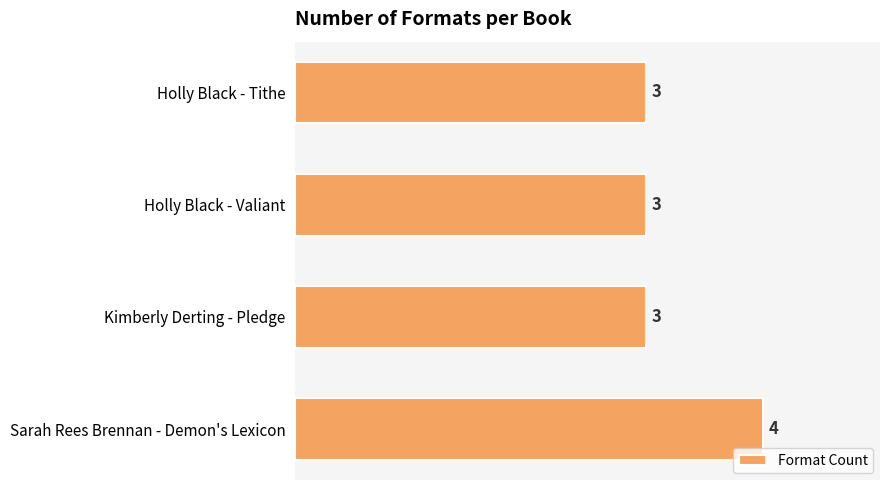

The chart shows a value of 3 at Holly Black - Tithe. True or false?

True